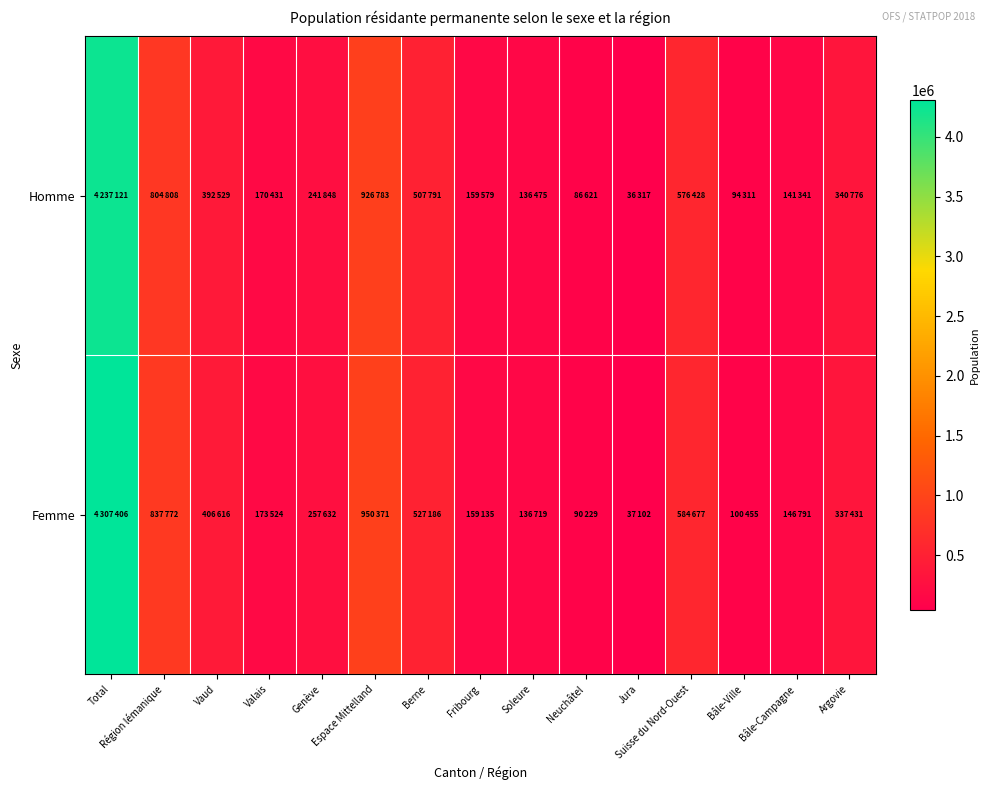

How many distinct data groups are displayed?

2